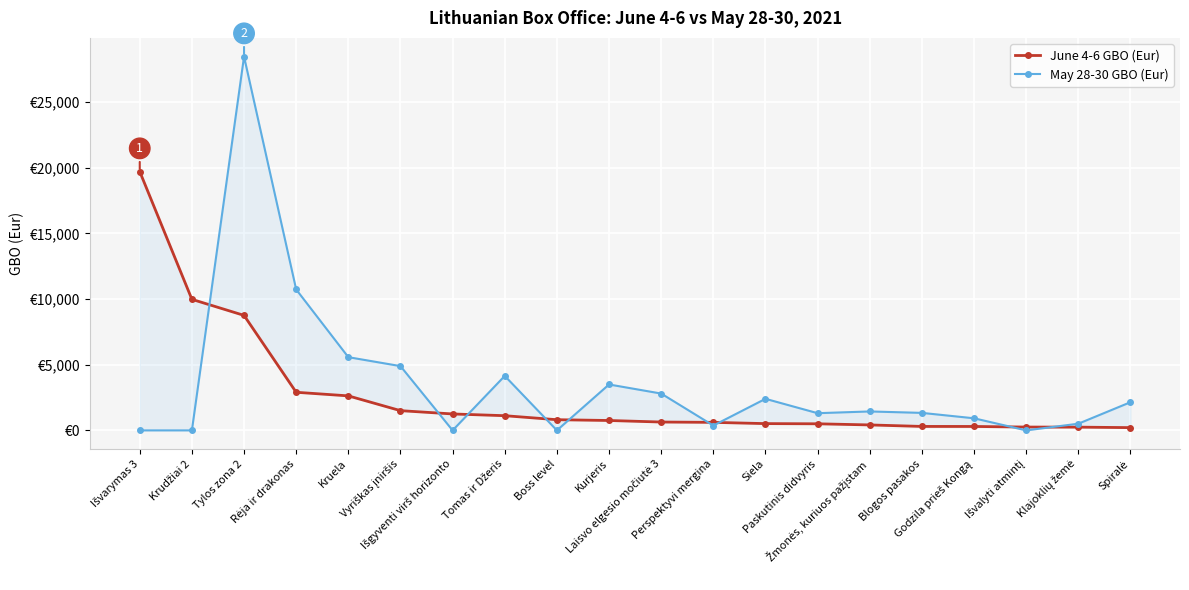

What are all the series names shown in the legend?

June 4-6 GBO (Eur), May 28-30 GBO (Eur)